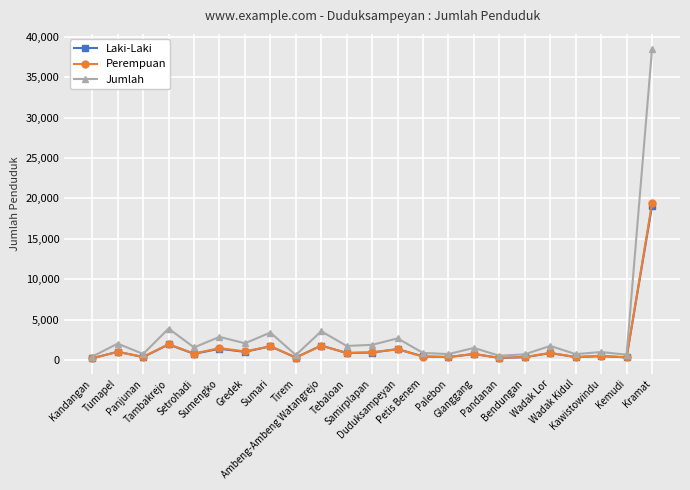

How many times do Laki-Laki and Perempuan cross each other?

10